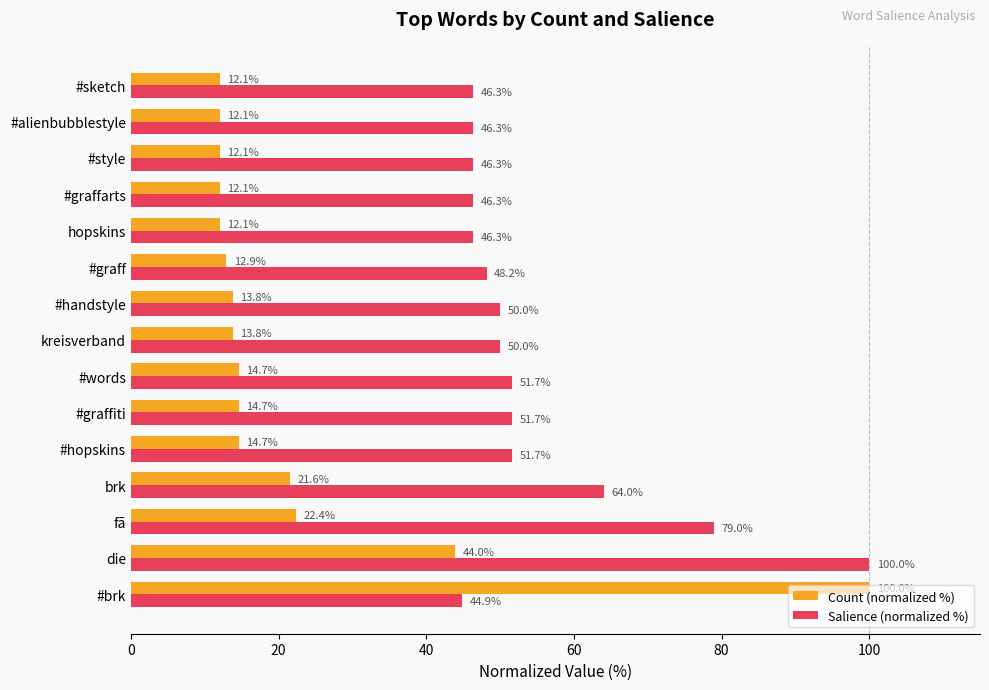

Where is Count (normalized %) nearest to the value 56?

die